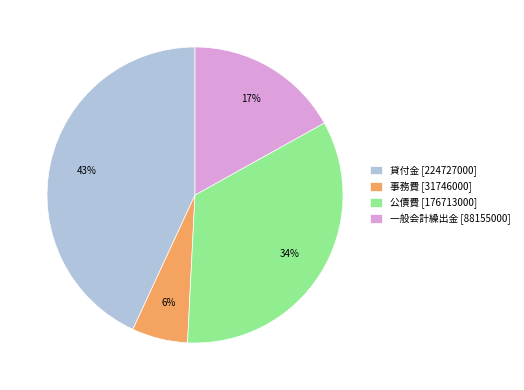

What is the smallest slice in the pie chart?

事務費 [31746000]